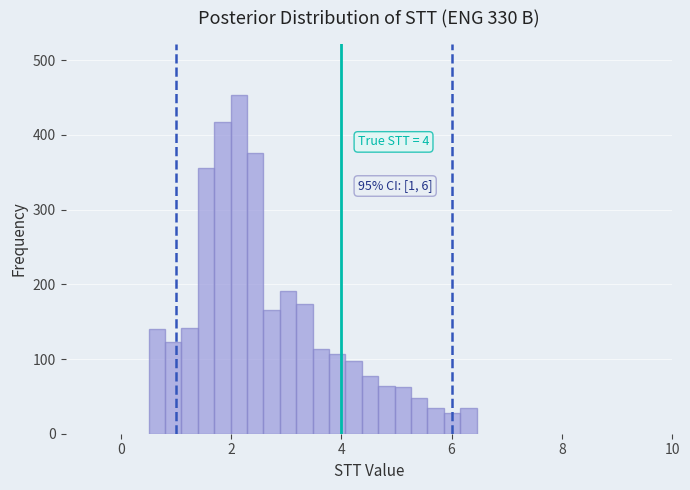

Read against the x-axis, roughly where is the centre of the tallest bar?

2.2